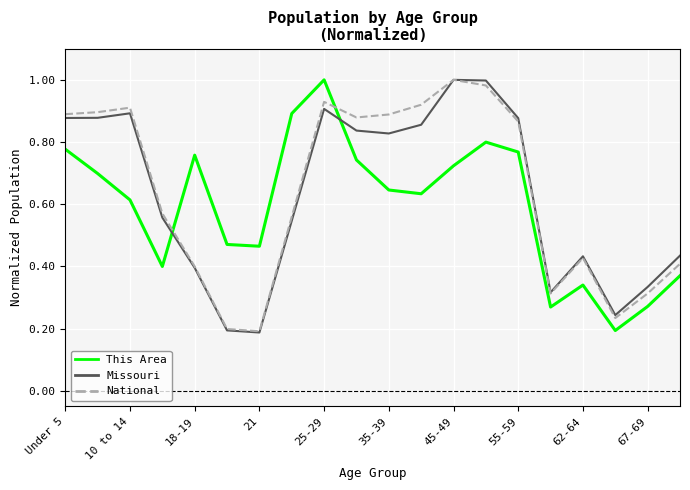

Is this an area chart (filled region under the line)?

No